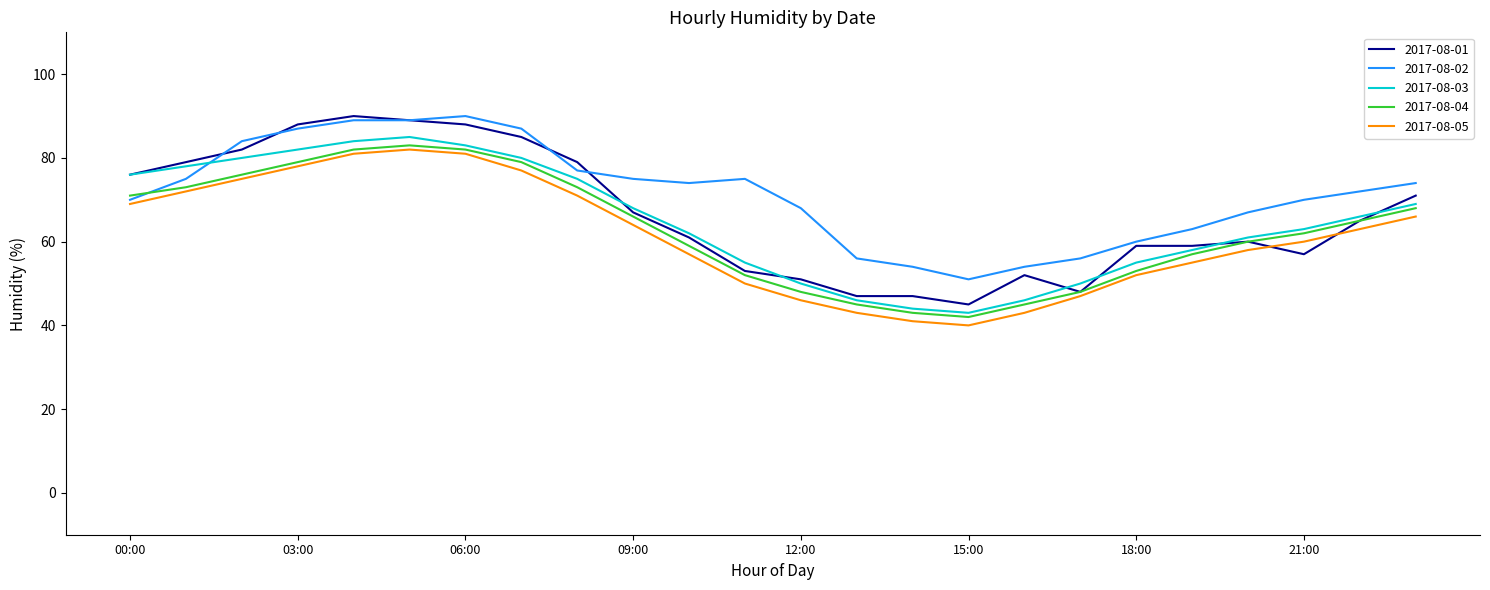

Which series has the largest range (max minus min)?

2017-08-01